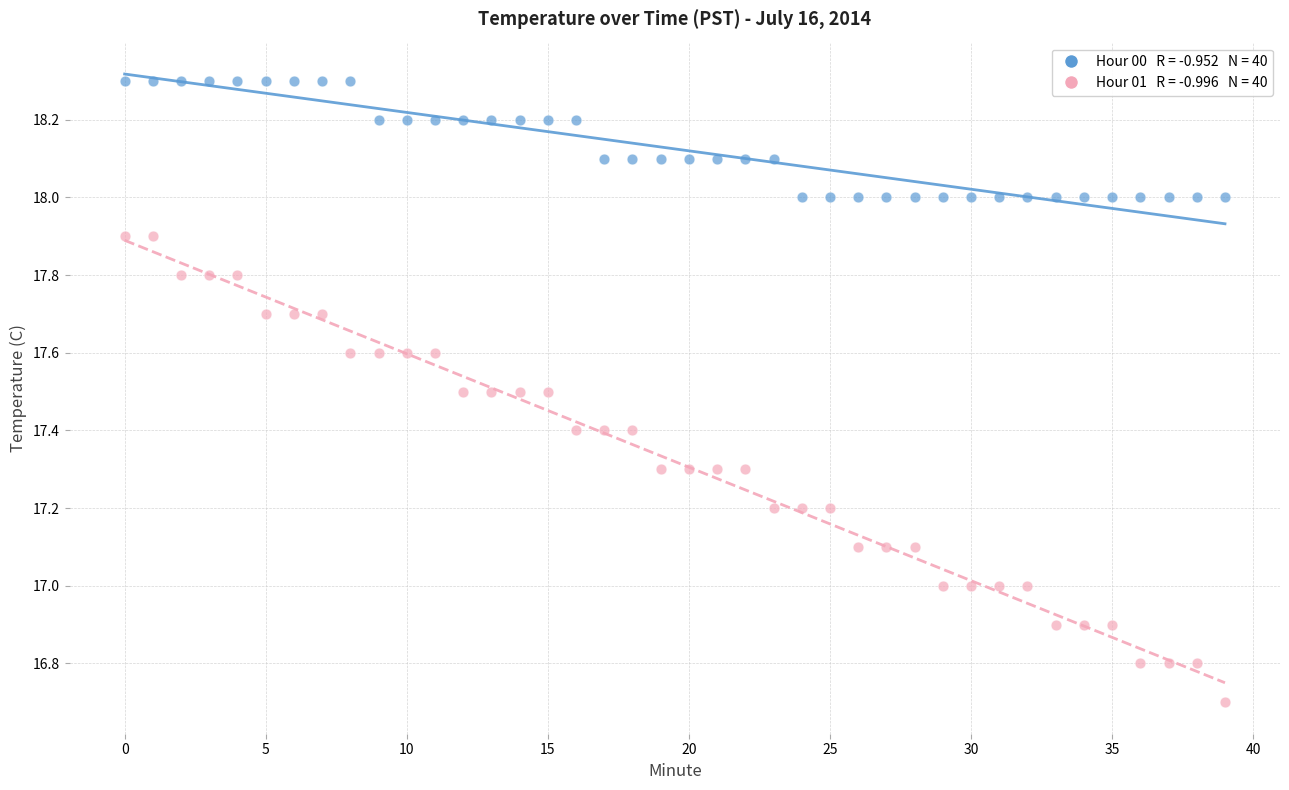

Across all data points, what is the range of Y values (max minus min)?

1.6